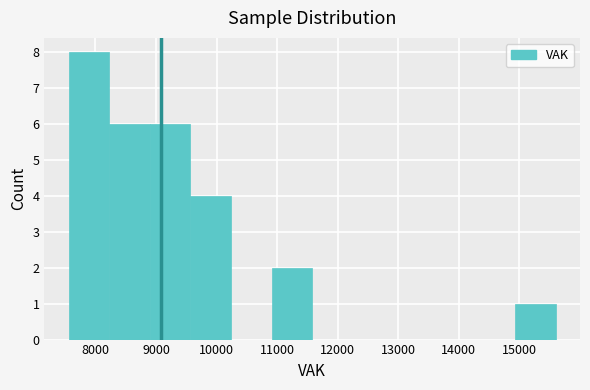

What is the height of the bar covering 8200 to 8900 on the x-axis? Neither the bar edges nor the heights are printed on the chart, so give them approximately, as read against the axes.

6